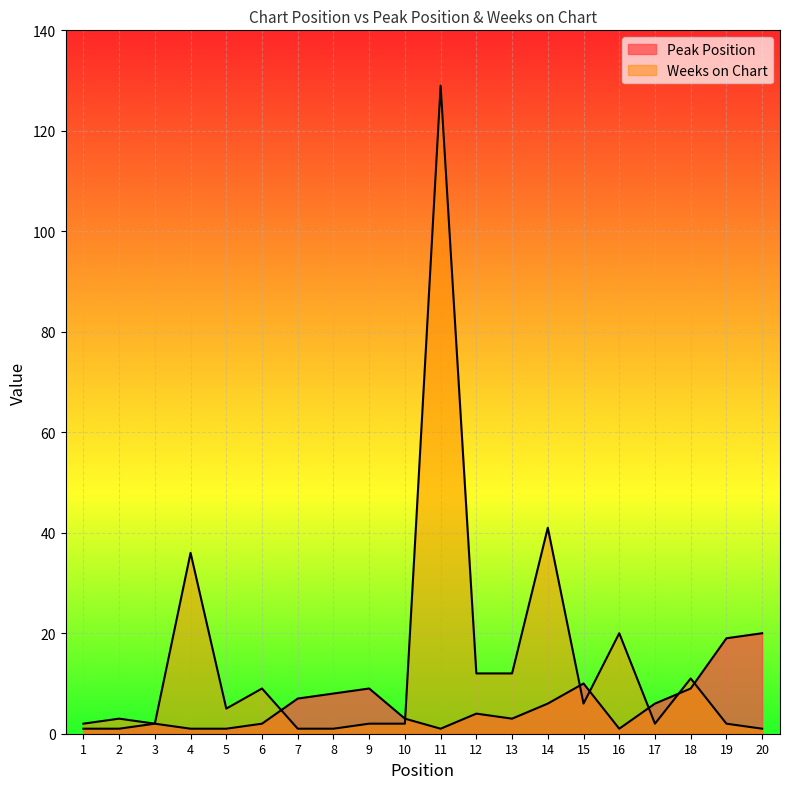

How many lines are shown in the chart?

2